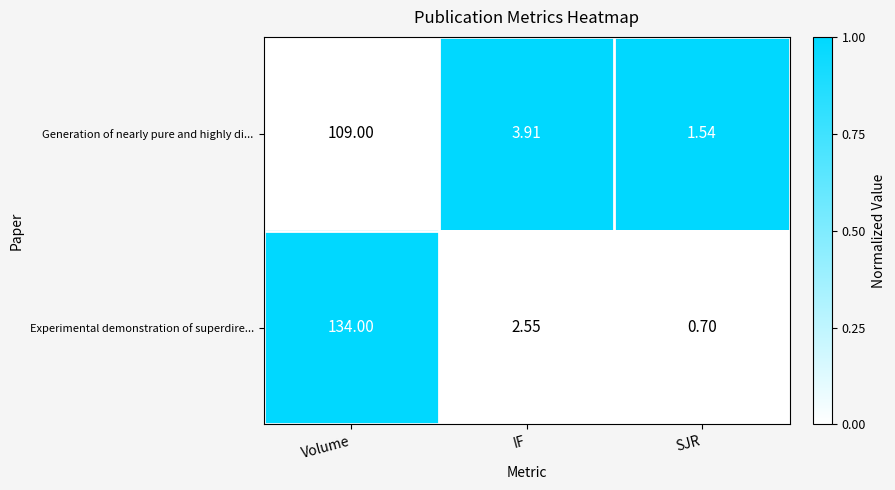

At how many categories does at least one series exceed 0?

3